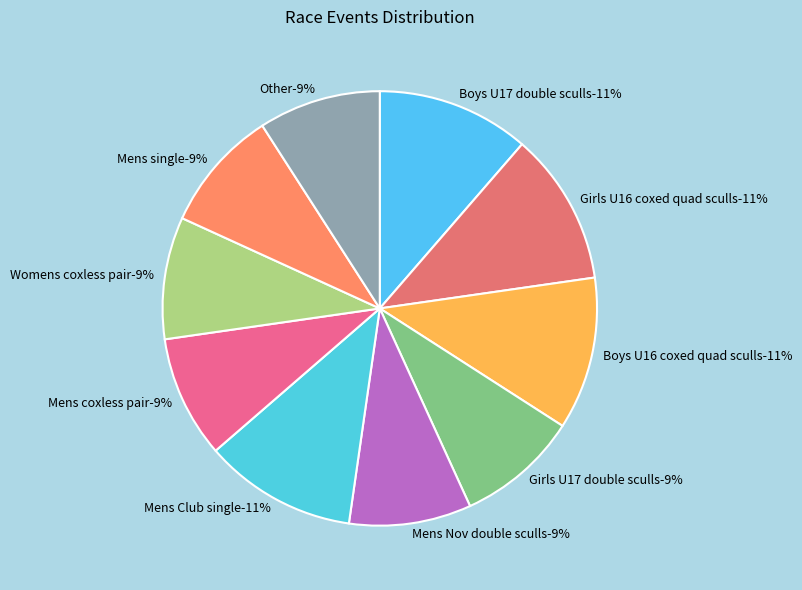

Rank the categories by value from highest to lowest.

Boys U17 double sculls, Girls U16 coxed quad sculls, Boys U16 coxed quad sculls, Mens Club single, Girls U17 double sculls, Mens Nov double sculls, Mens coxless pair, Womens coxless pair, Mens single, Other